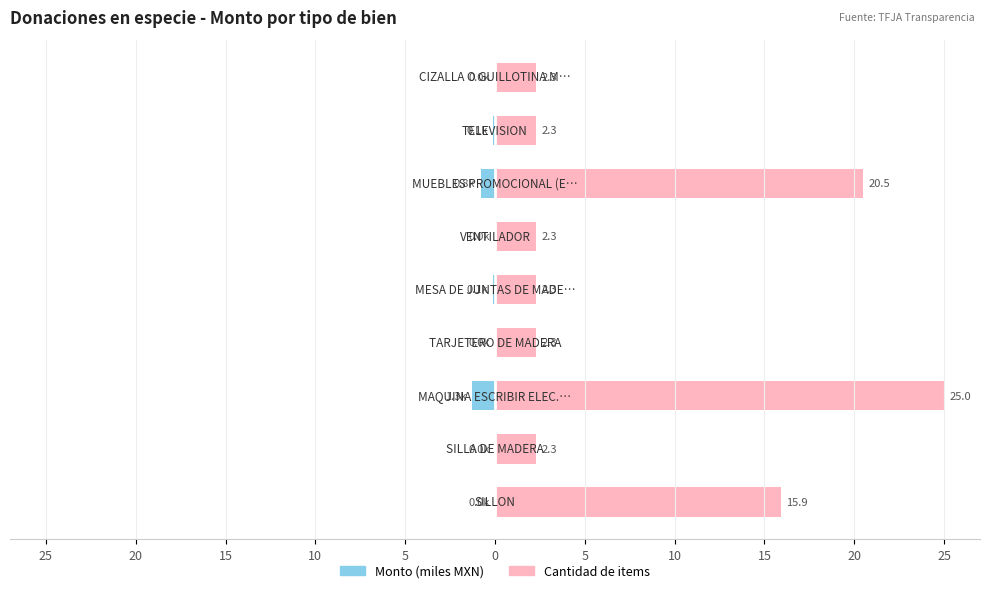

What is the average value of the Cantidad de items series?

8.4